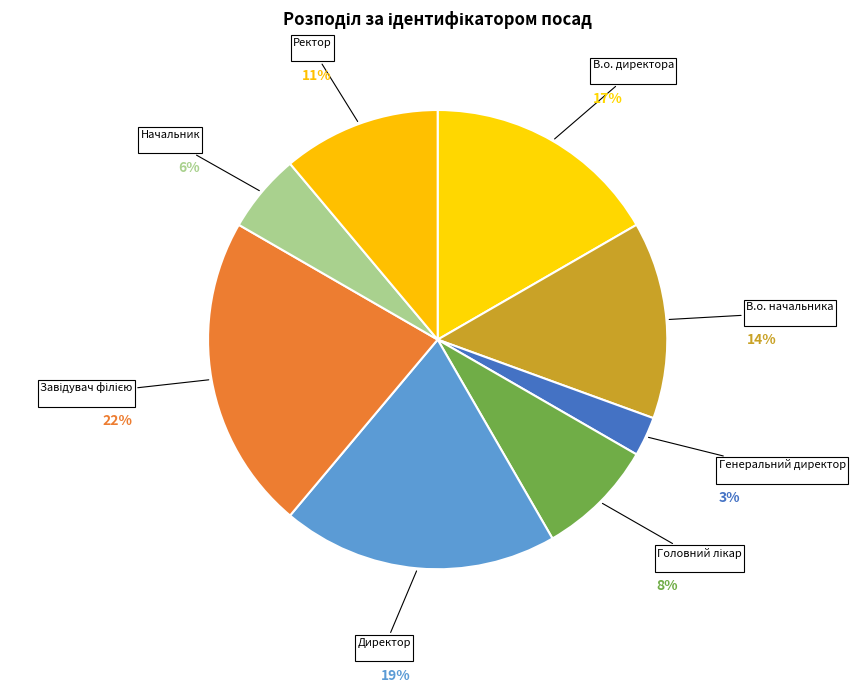

Do В.о. начальника and Директор together represent more than half of the pie?

No